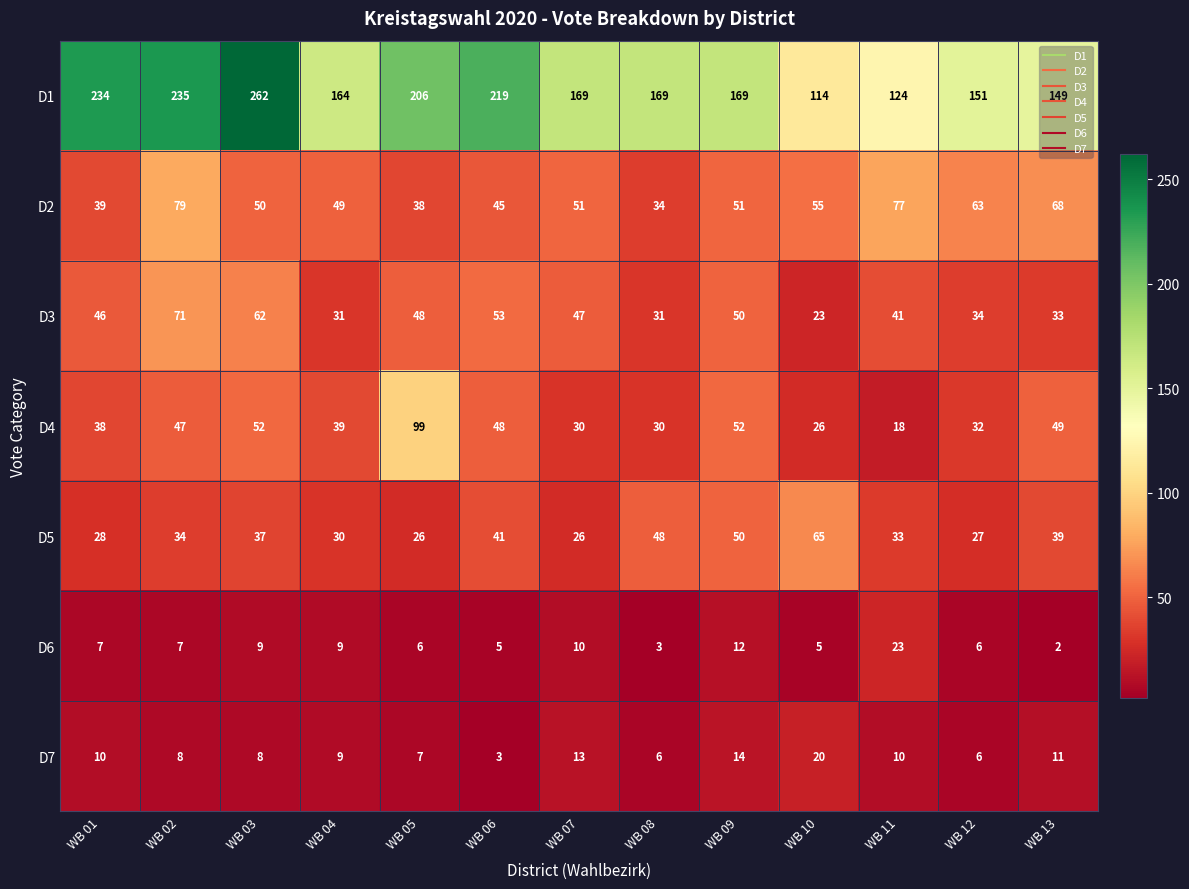

Rank the series by their maximum value, from highest to lowest.

D1, D4, D2, D3, D5, D6, D7